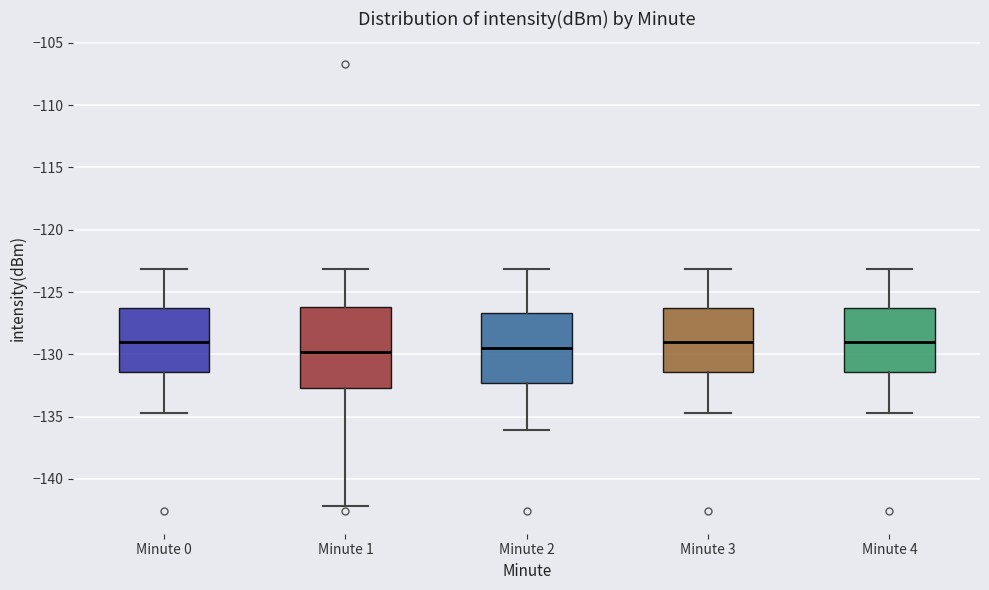

Where is the lower edge of the box for Minute 3 on the y-axis? The values are not printed on the chart, so give them approximately, as read against the axis.

-131.5